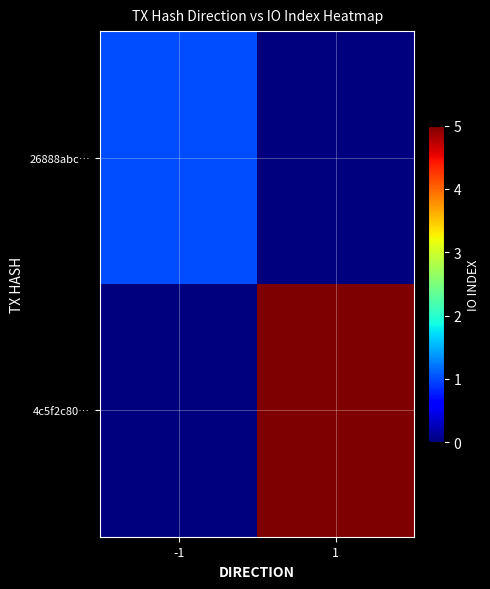

Reading right to left, list all the values displayed in this chart.

26888abc…: 1=0	-1=1
4c5f2c80…: 1=5	-1=0